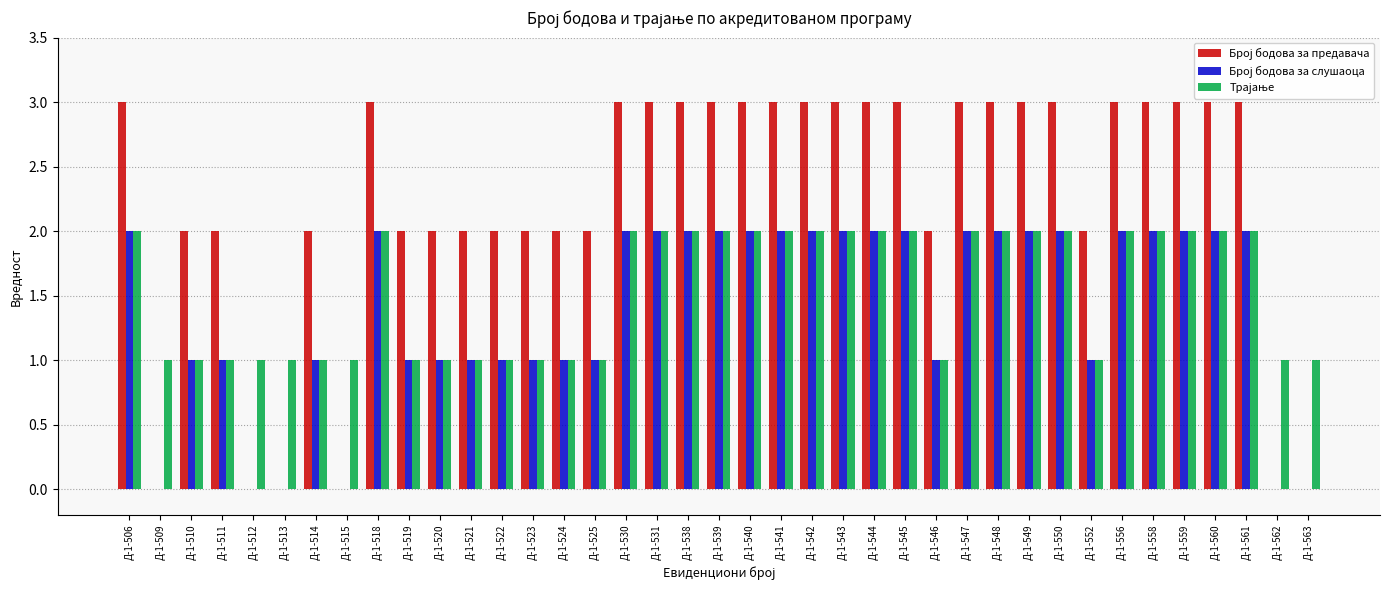

Are the bars grouped side by side (vs. stacked)?

Yes